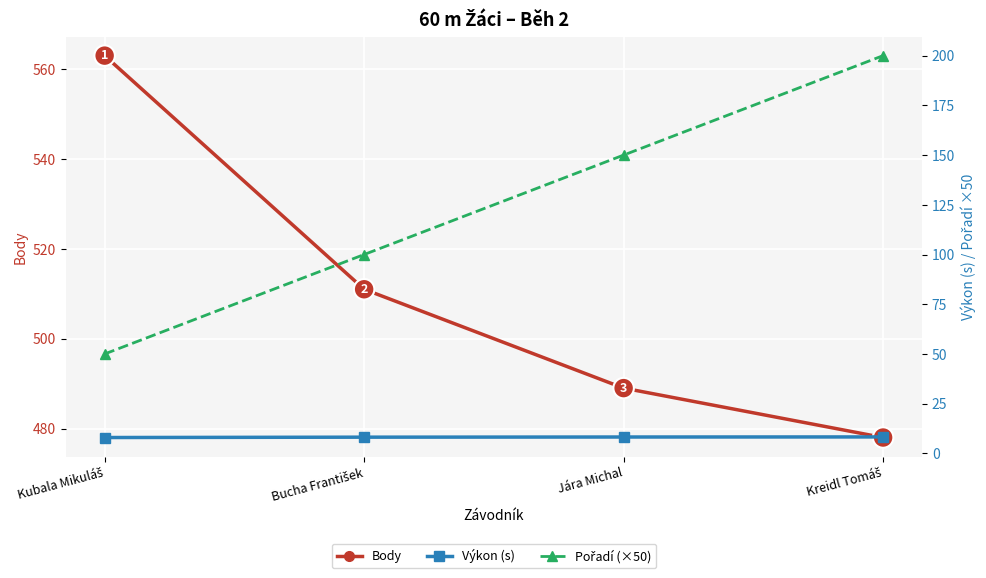

What is the difference between the maximum and second lowest values in the Body series?

74